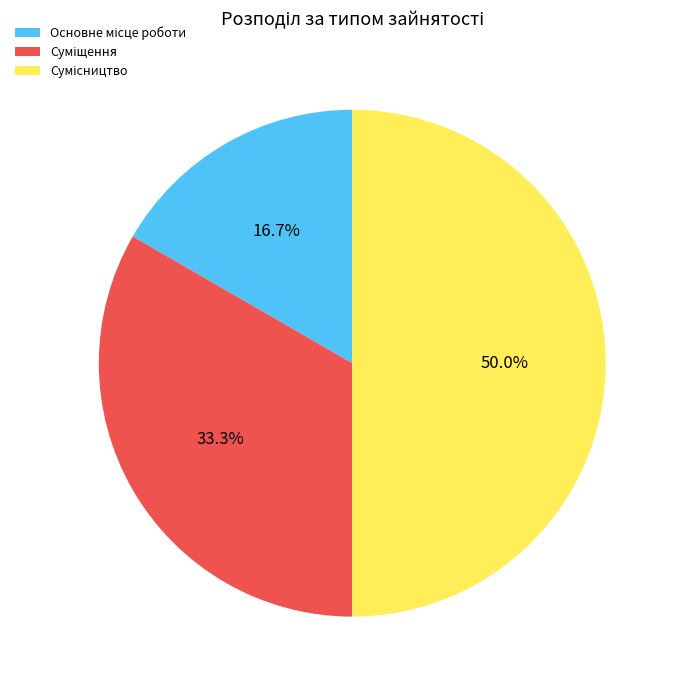

Does any single category account for the majority?

No